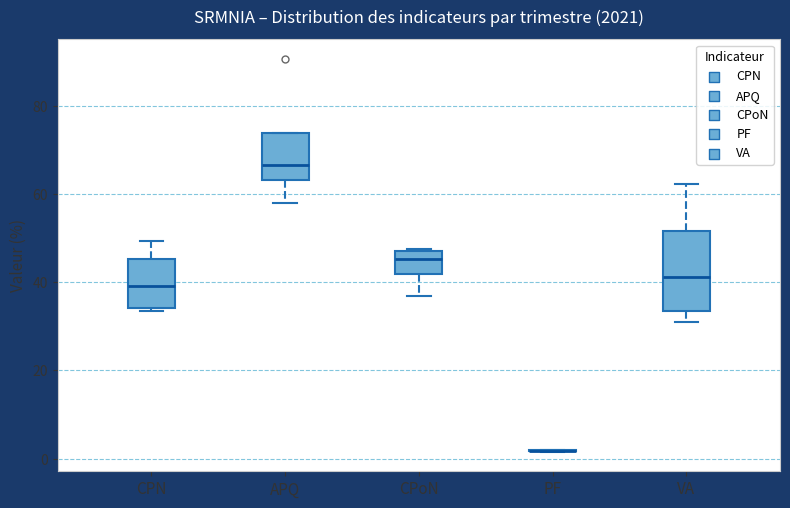

Where does the upper whisker of the box for VA end on the y-axis? The values are not printed on the chart, so give them approximately, as read against the axis.

62